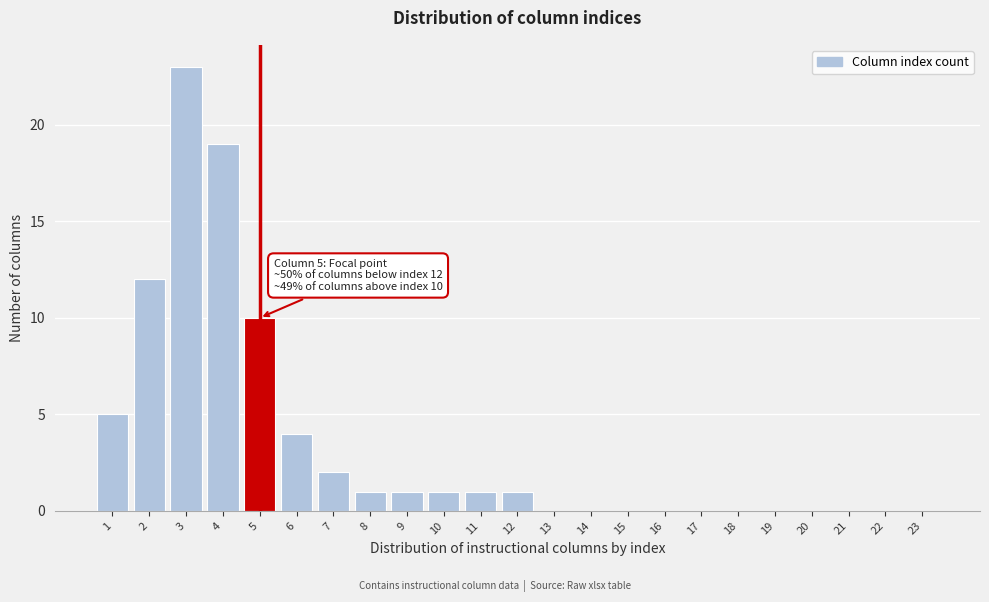

Reading left to right, extract all data points from this chart.

1=5	2=12	3=23	4=19	5=10	6=4	7=2	8=1	9=1	10=1	11=1	12=1	13=0	14=0	15=0	16=0	17=0	18=0	19=0	20=0	21=0	22=0	23=0